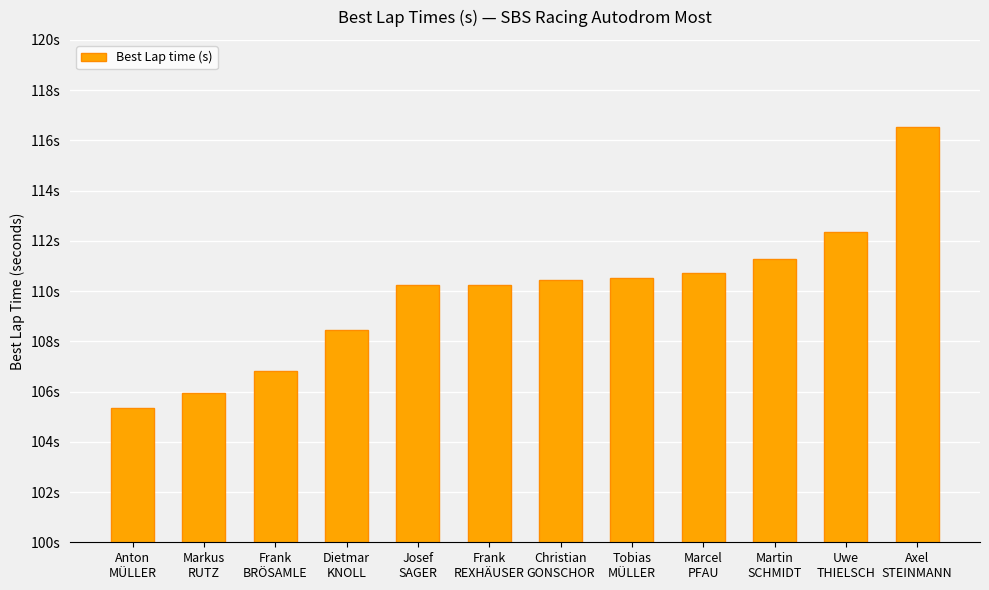

Is it true that the value at Markus
RUTZ is 105.9?

True